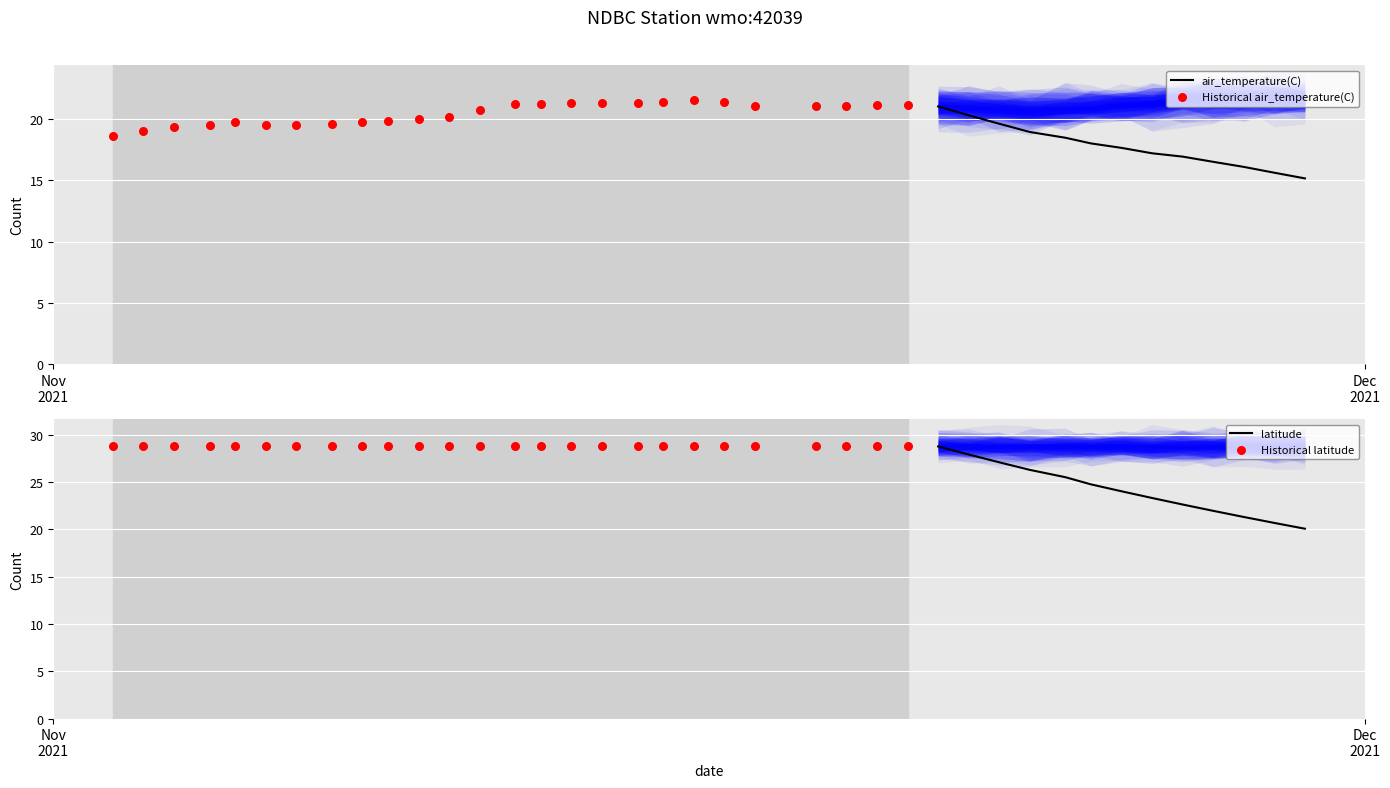

At how many categories does at least one series exceed 21?

39